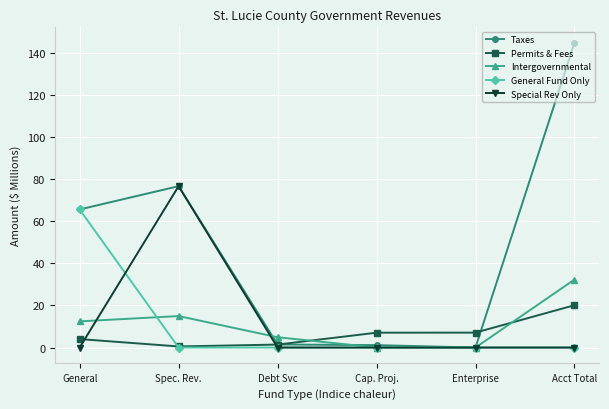

What is the total value across all series at General?

147.6